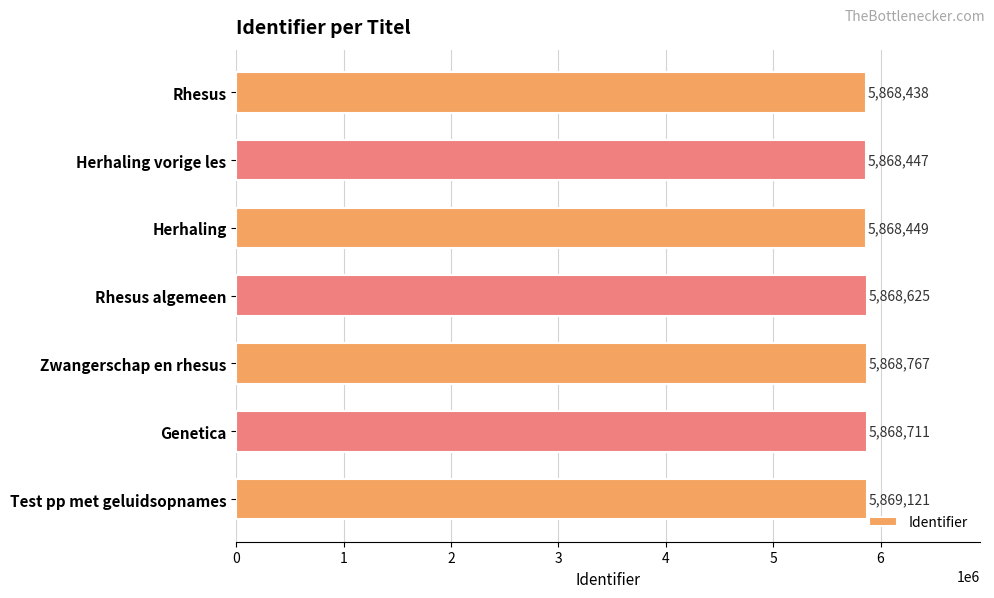

What is the greatest value displayed?

5869121